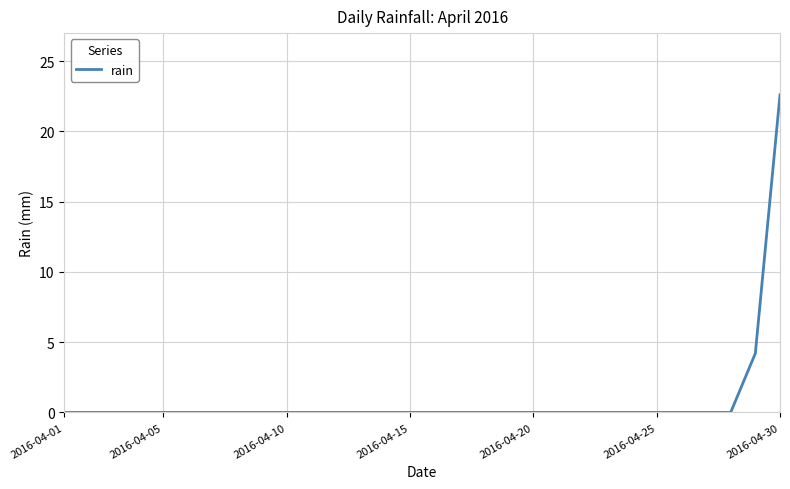

What is the greatest value displayed?

22.6